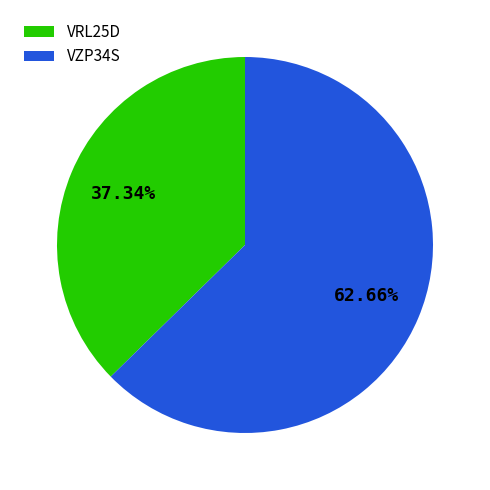

Rank the categories by value from highest to lowest.

VZP34S, VRL25D